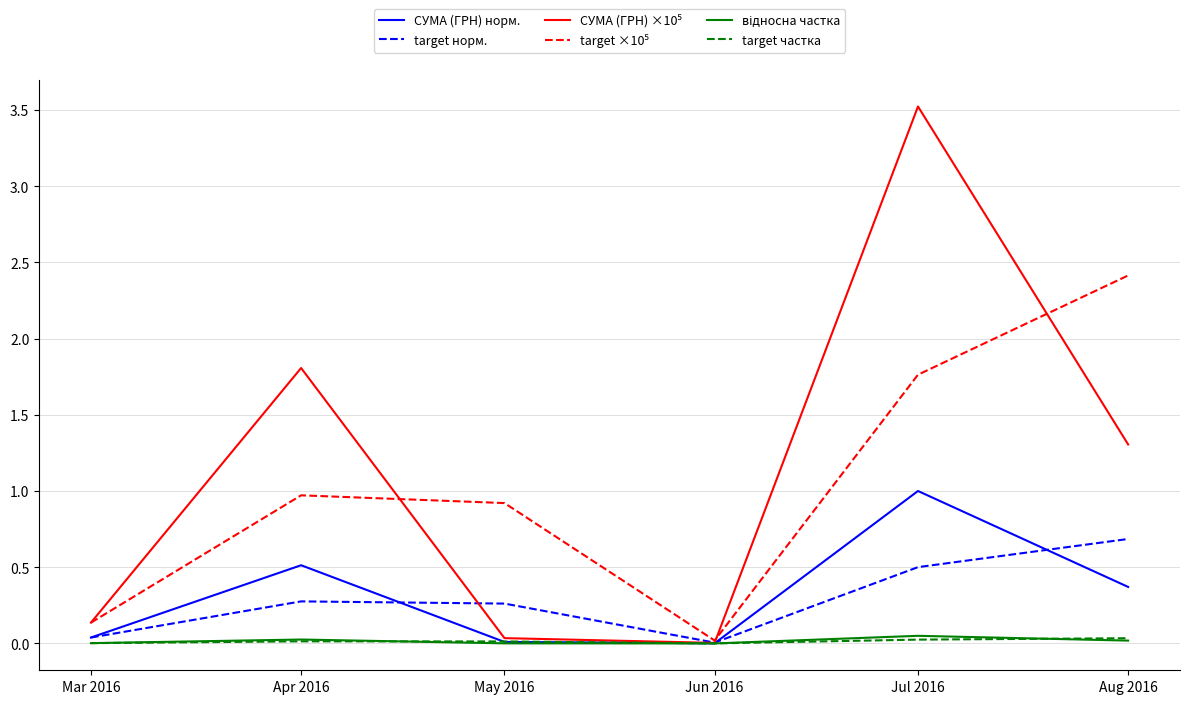

Is it true that СУМА (ГРН) норм. equals 0.4 at Aug 2016?

True